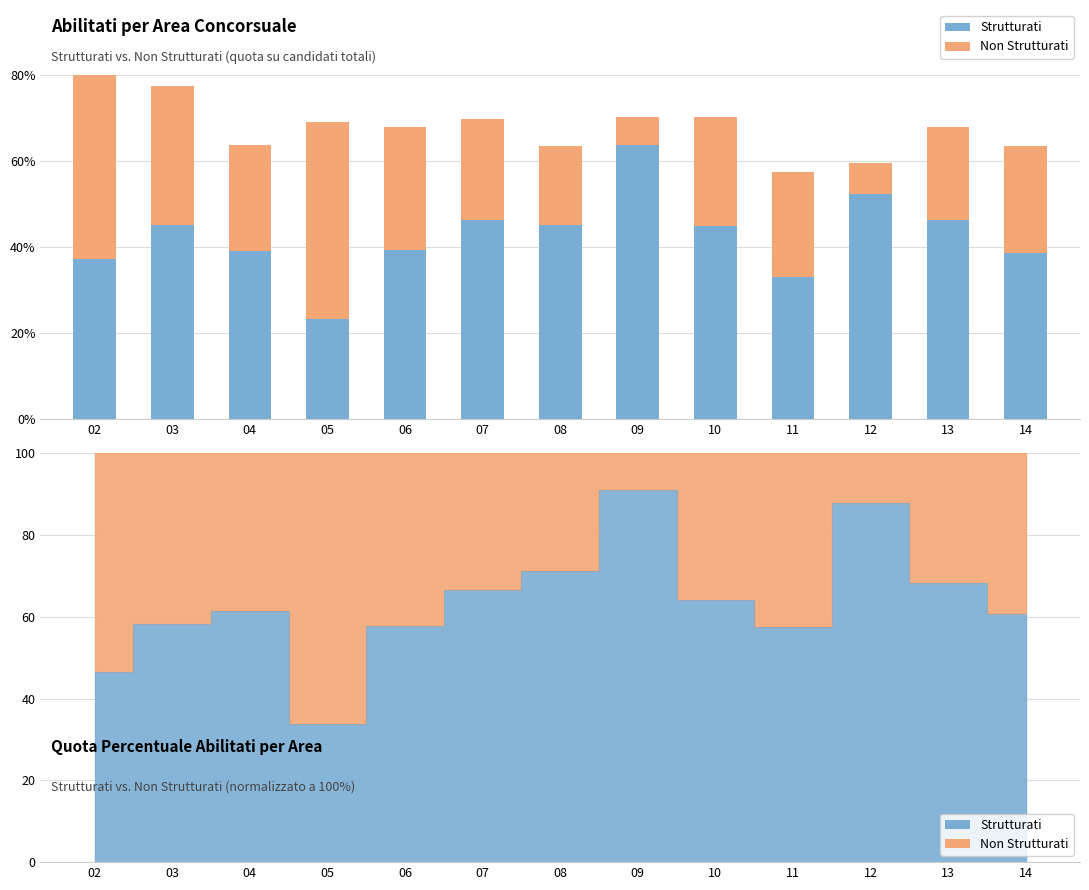

At how many categories does at least one series exceed 0?

13